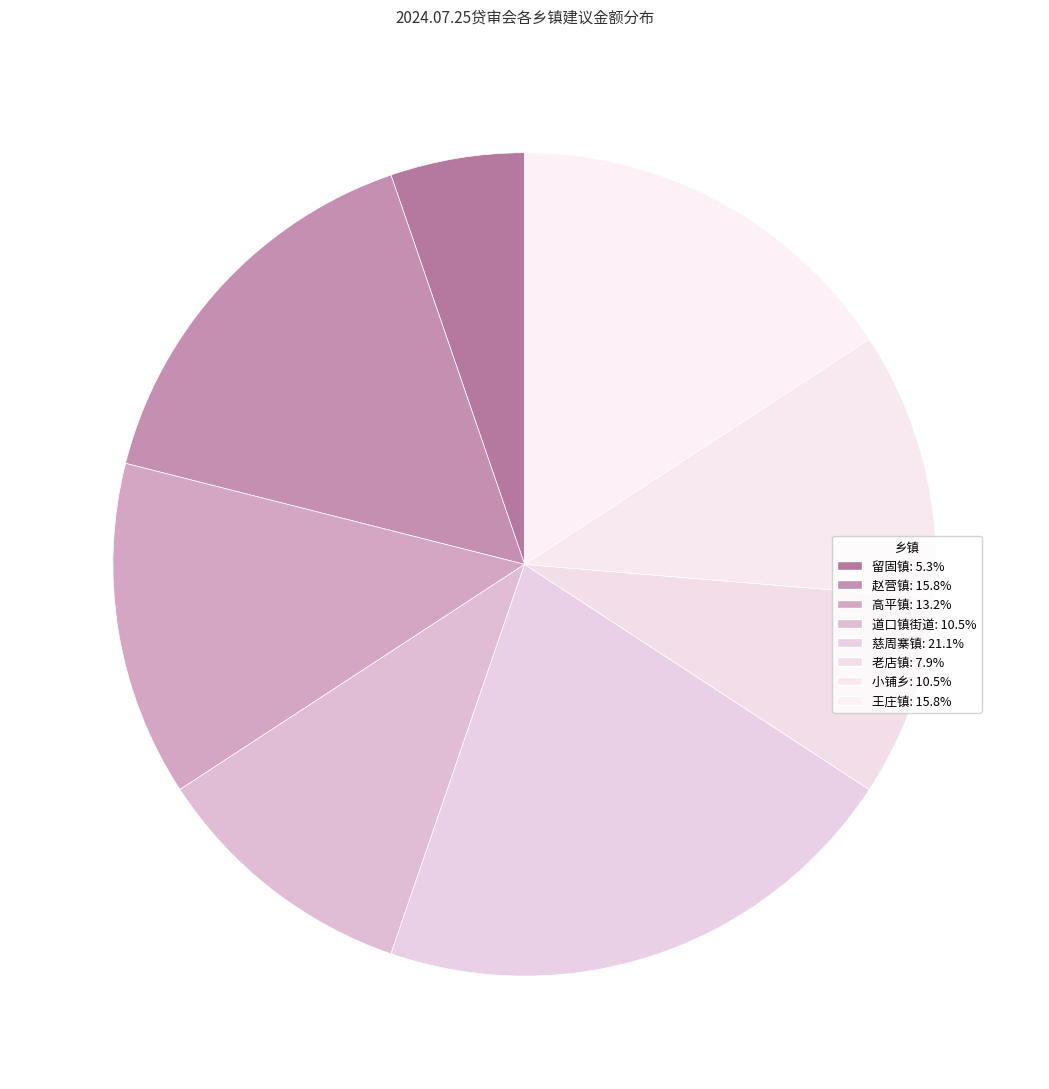

To the nearest percent, what is the average slice percentage?

12%